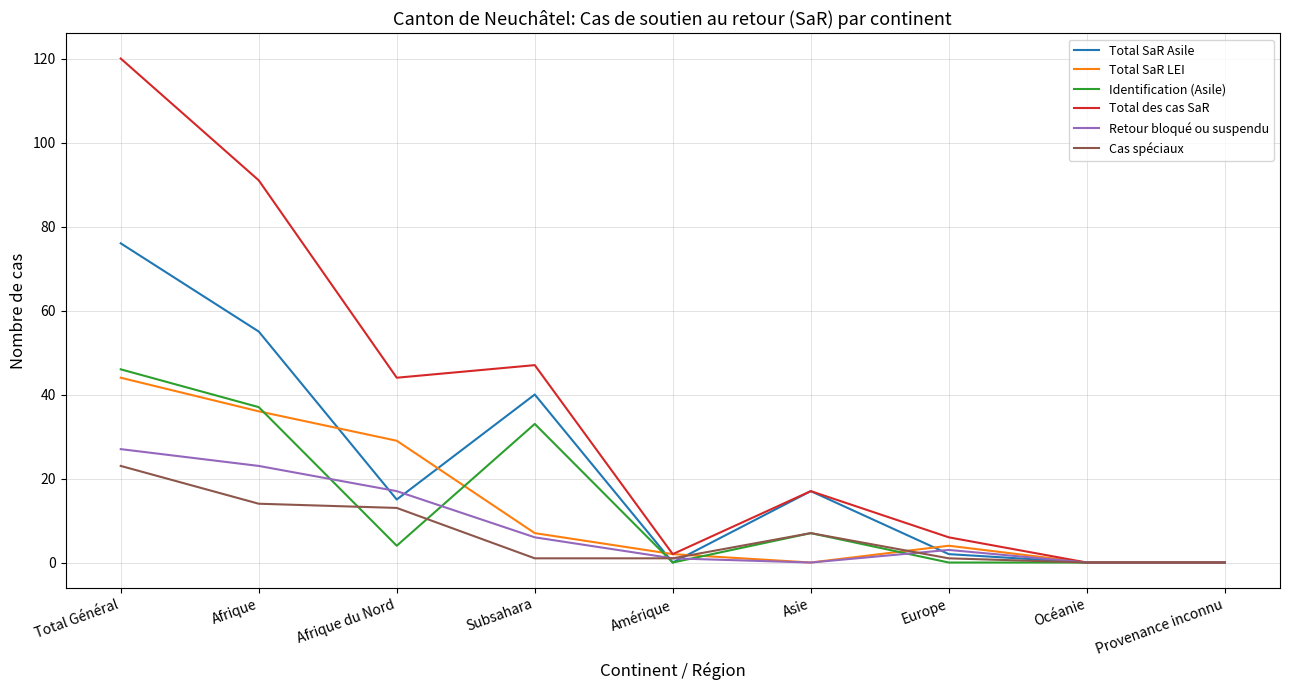

Which label corresponds to the largest value in the chart?

Total Général